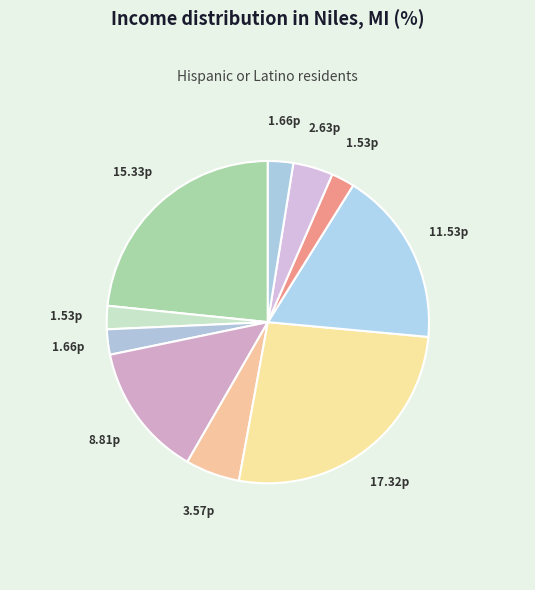

How many segments does this pie chart have?

10